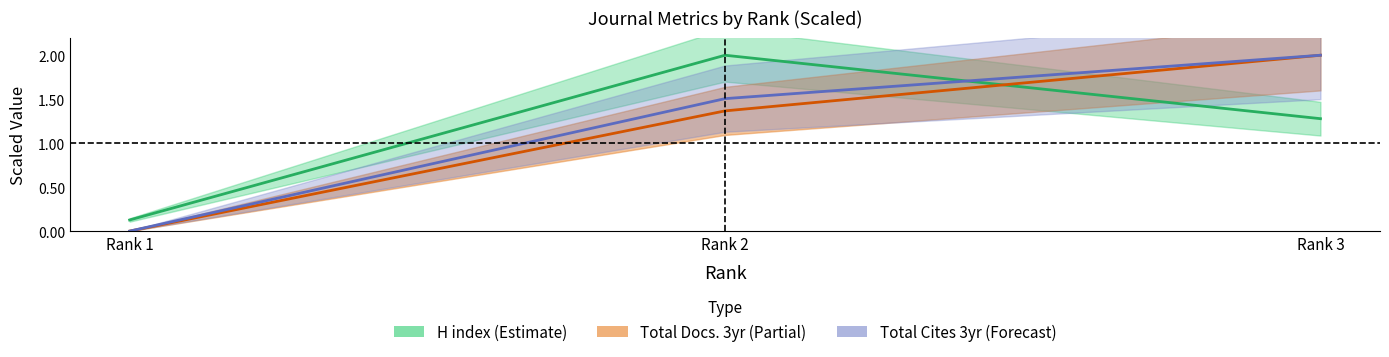

At which category is the sum across all series the highest?

Rank 3